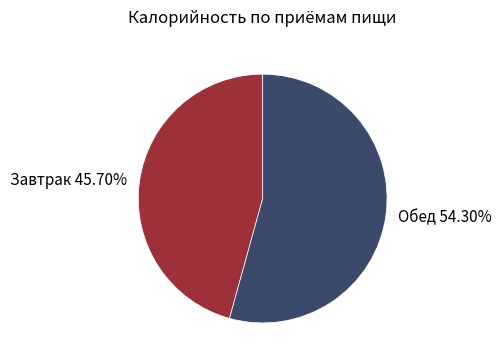

Combined, what portion of the pie is Обед and Завтрак?

100.0%